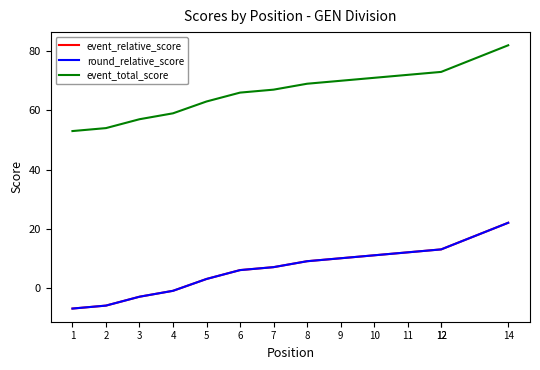

Reading right to left, extract all data points from this chart.

event_relative_score: 14=22	12=13	12=13	11=12	10=11	9=10	8=9	7=7	6=6	5=3	4=-1	3=-3	2=-6	1=-7
round_relative_score: 14=22	12=13	12=13	11=12	10=11	9=10	8=9	7=7	6=6	5=3	4=-1	3=-3	2=-6	1=-7
event_total_score: 14=82	12=73	12=73	11=72	10=71	9=70	8=69	7=67	6=66	5=63	4=59	3=57	2=54	1=53